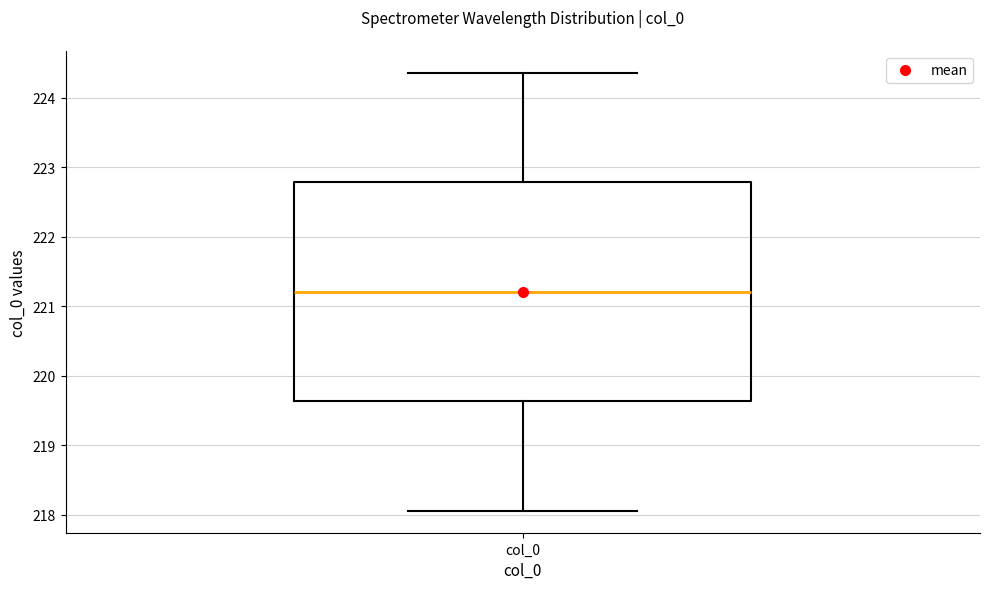

Read this box plot against the y-axis: the position of the median line, the range covered by the box, and the ends of both whiskers. The values are not printed on the chart, so give them approximately, as read against the axis.

median 221.2, box 219.6 to 222.8, whiskers 218.1 to 224.4